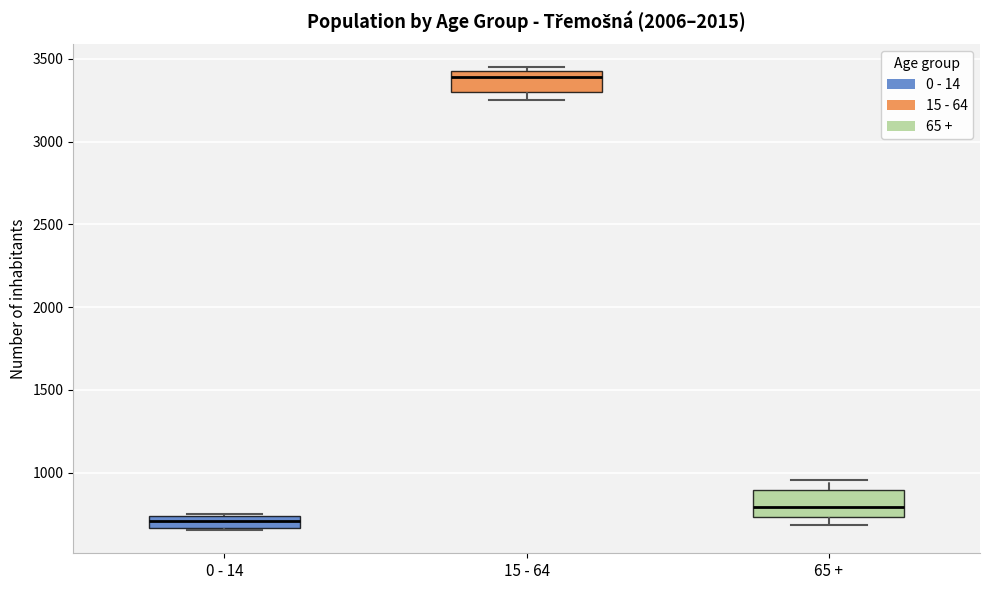

Where is the upper edge of the box for 15 - 64 on the y-axis? The values are not printed on the chart, so give them approximately, as read against the axis.

3450